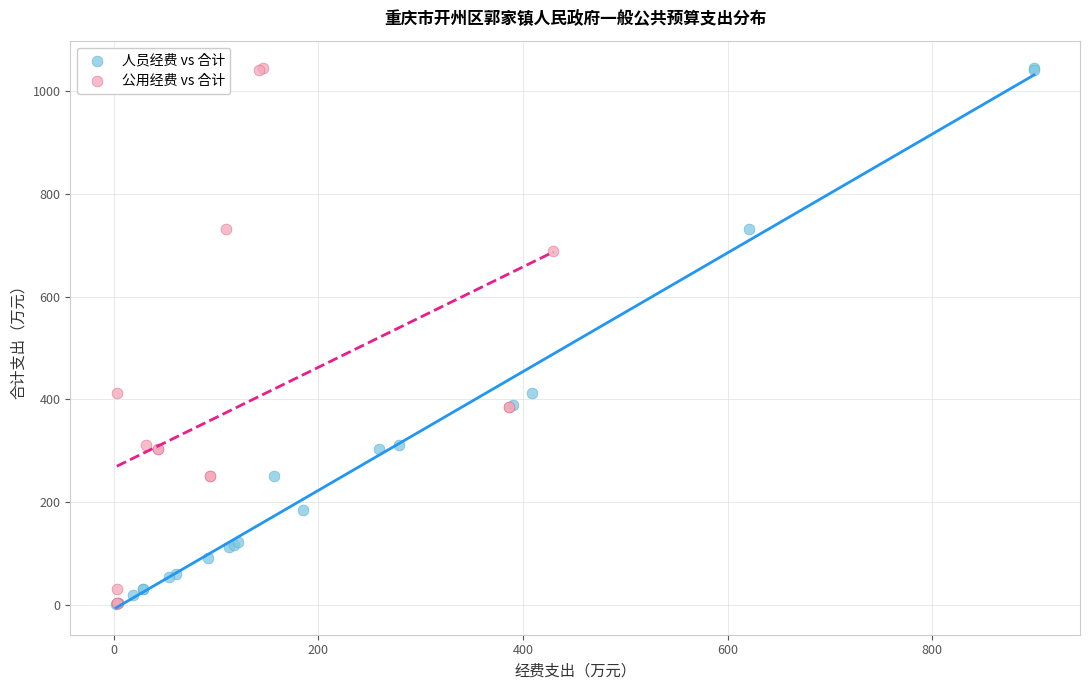

What are all the series names shown in the legend?

人员经费 vs 合计, 公用经费 vs 合计